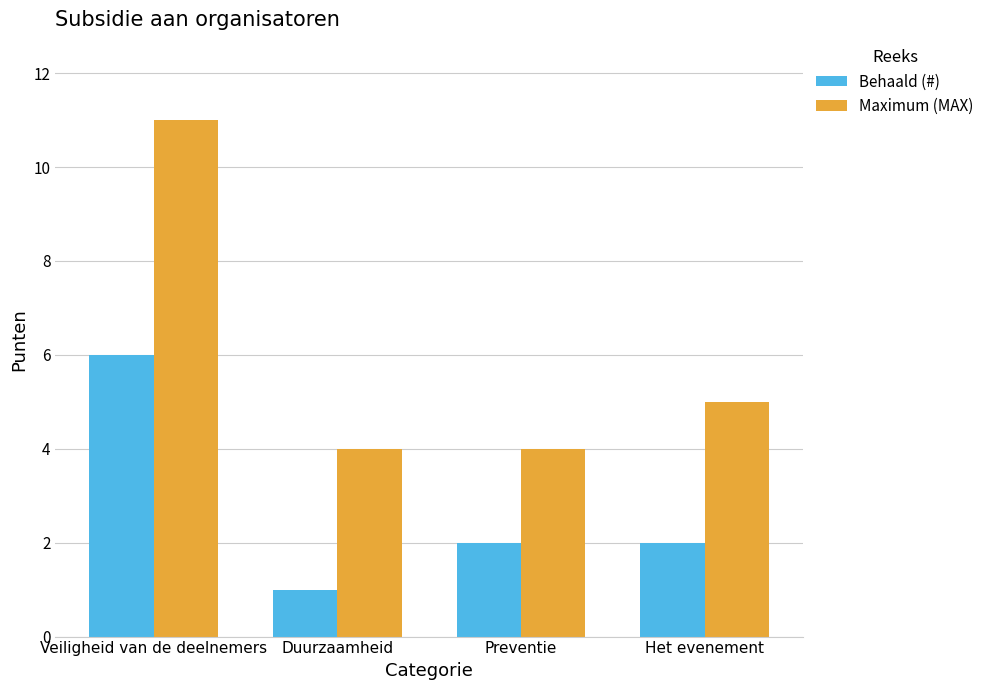

List the series in order of their peak value, lowest first.

Behaald (#), Maximum (MAX)